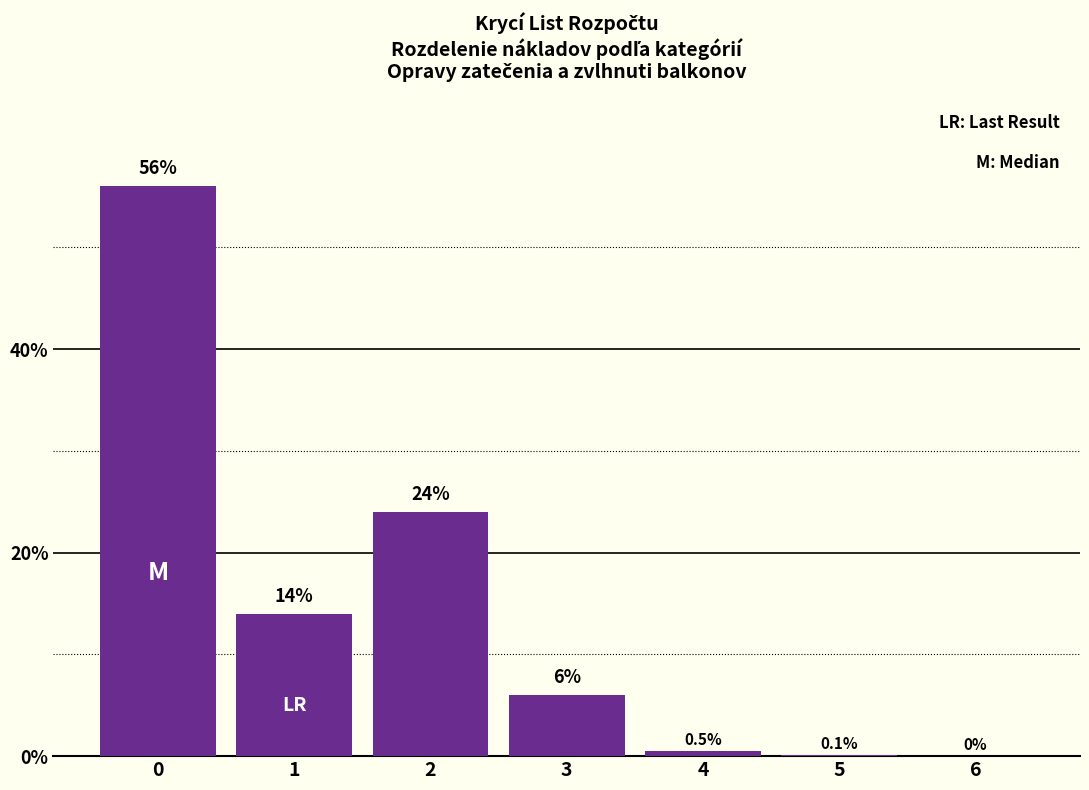

Reading left to right, transcribe all the data shown in this chart.

0=56.0	1=14.0	2=24.0	3=6.0	4=0.5	5=0.1	6=0.0